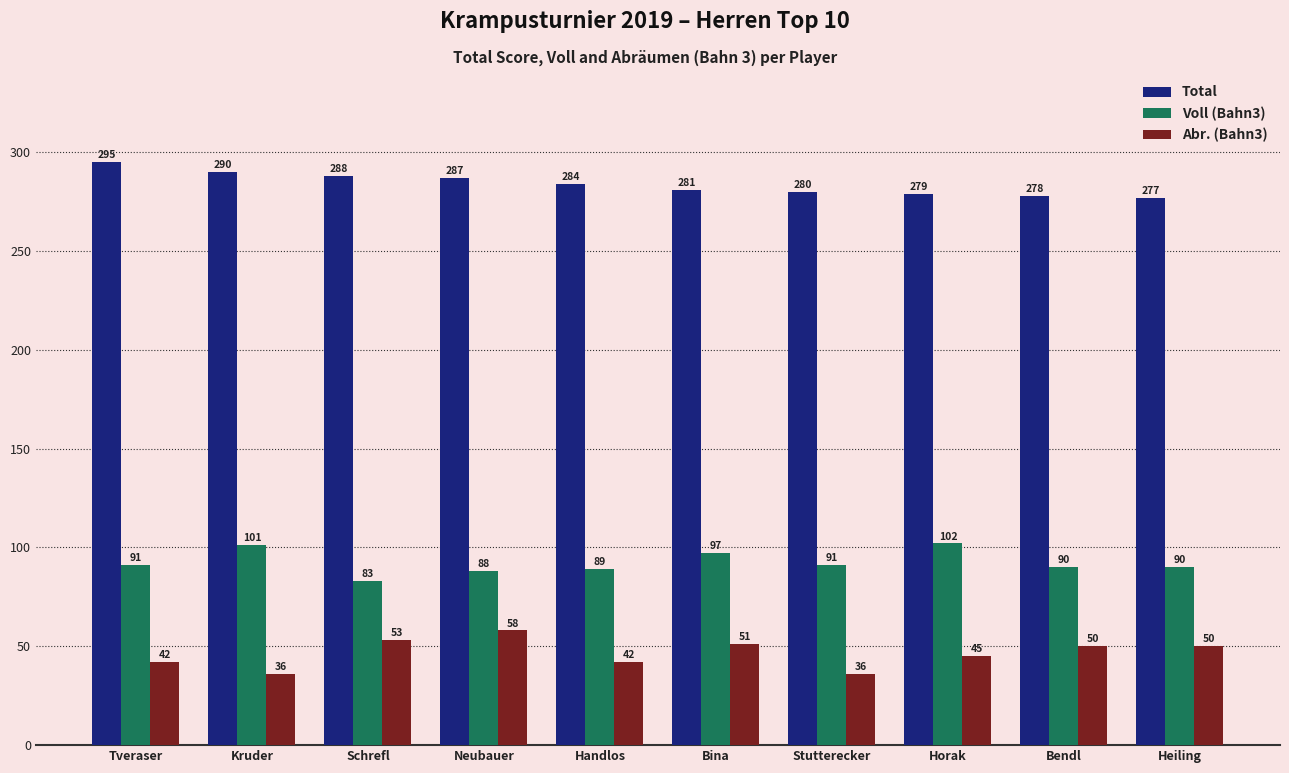

How many categories are shown in the chart?

10